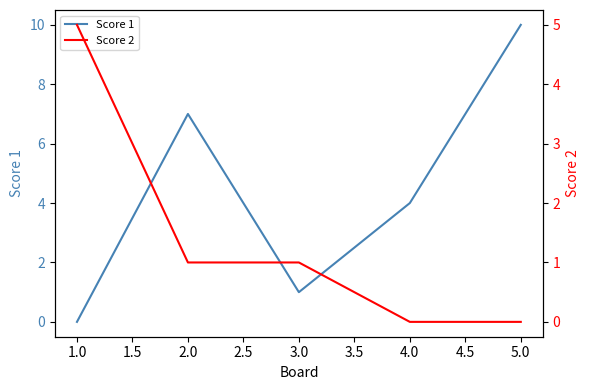

The Score 1 series shows 0 at 3.0. True or false?

False